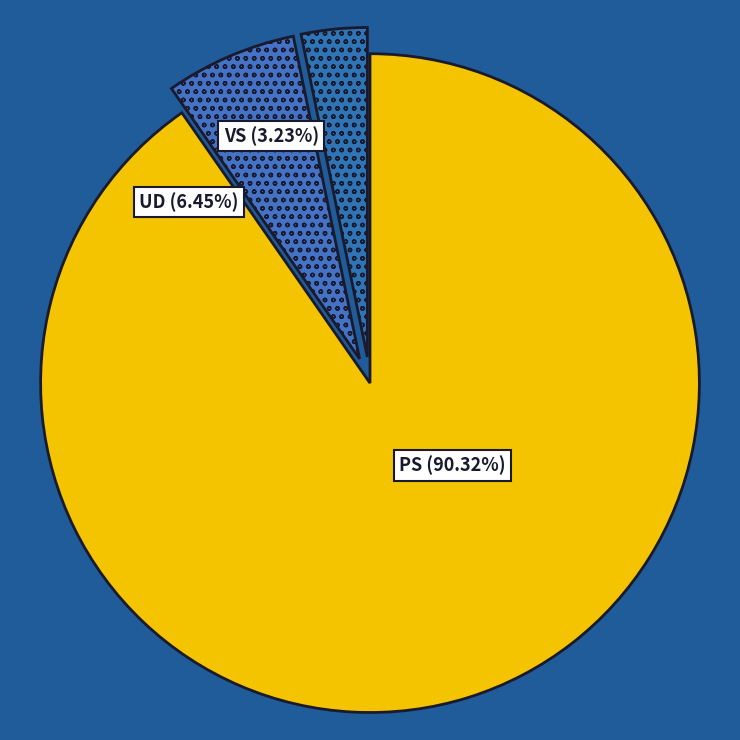

How many slices are in this pie chart?

3